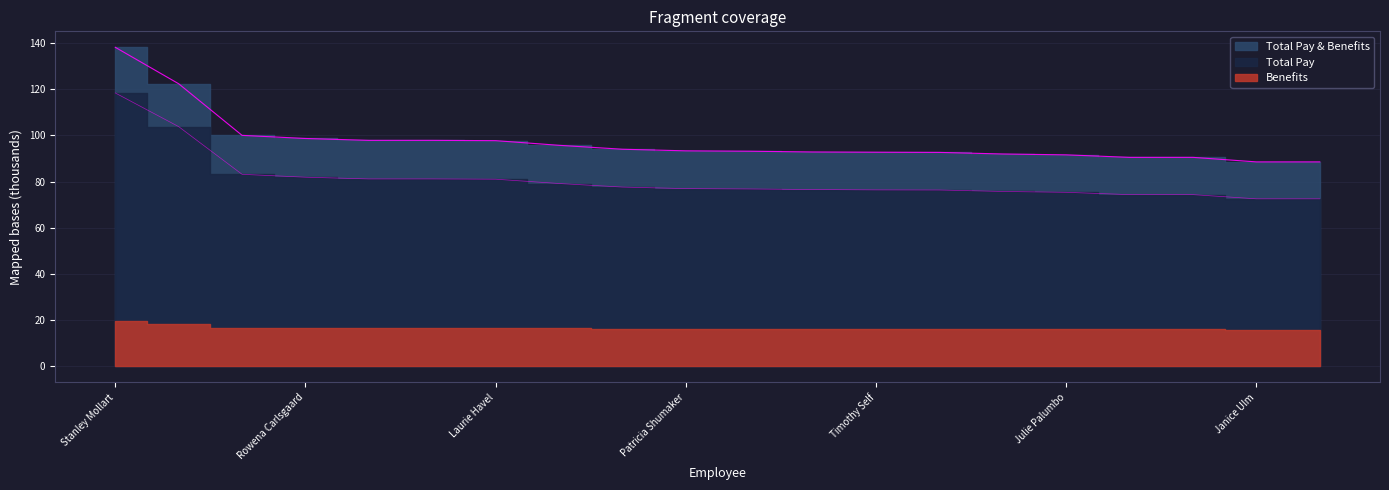

The Total Pay series shows 129.5 at Francine Trindade. True or false?

False